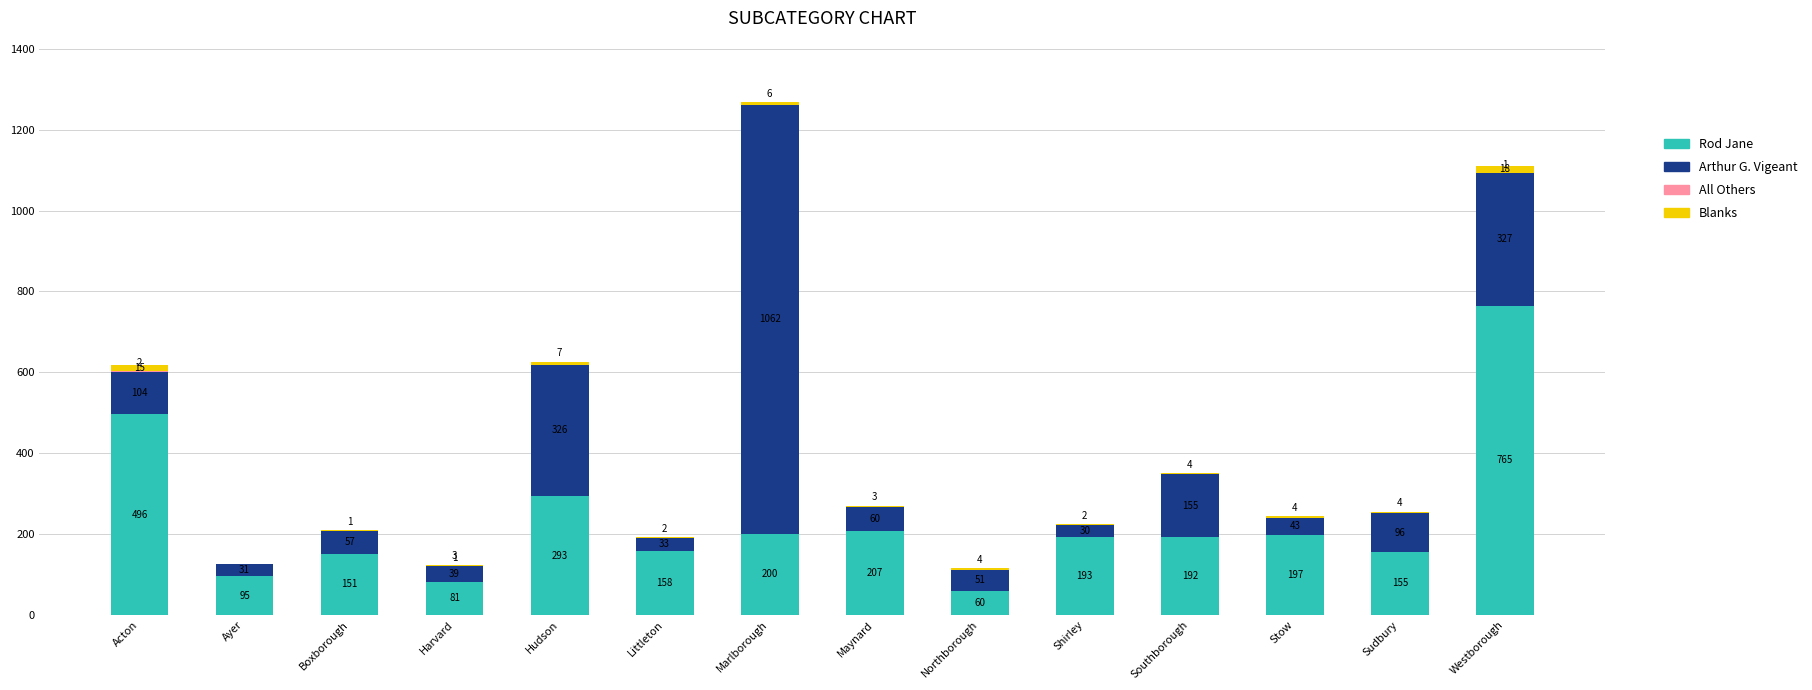

The Rod Jane series shows 207 at Maynard. True or false?

True